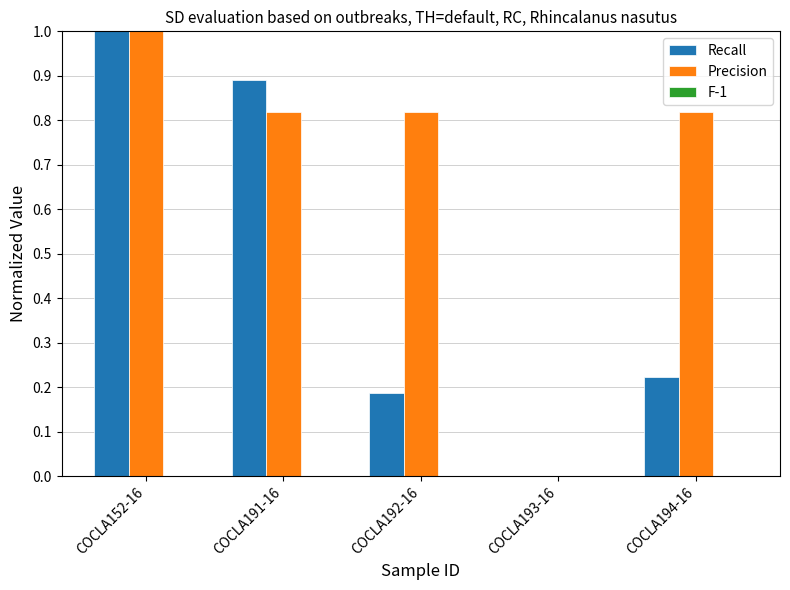

Which series has the largest total across all categories?

Precision